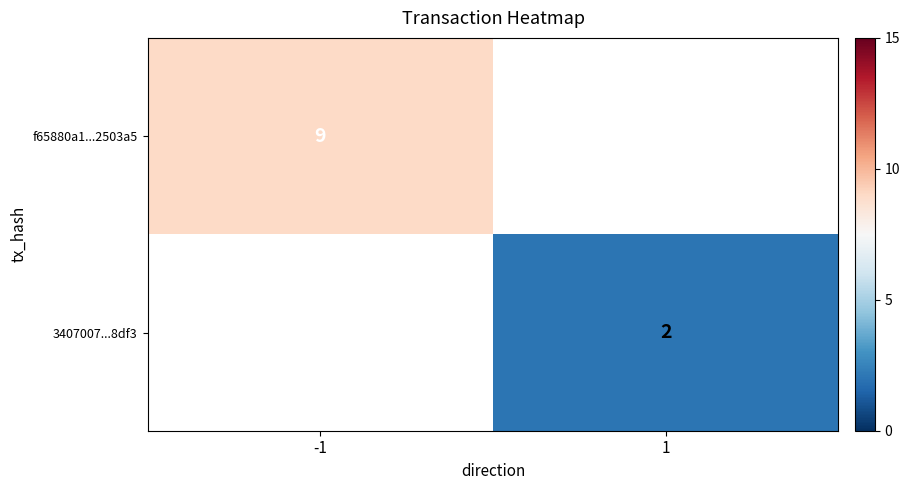

The value of f65880a1...2503a5 at -1 is 6. True or false?

False